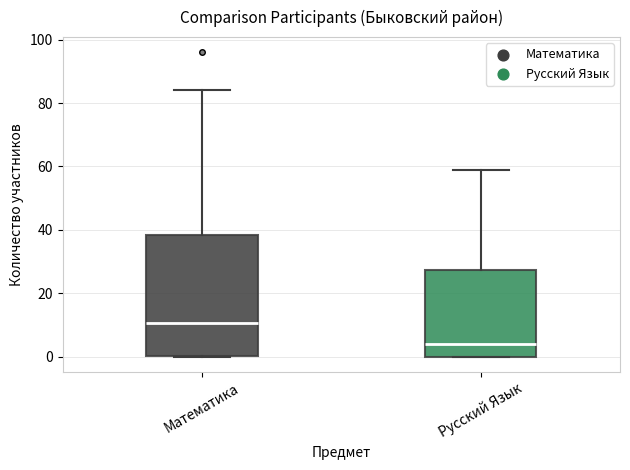

Which box is the tallest, from its lower edge to its upper edge?

Математика